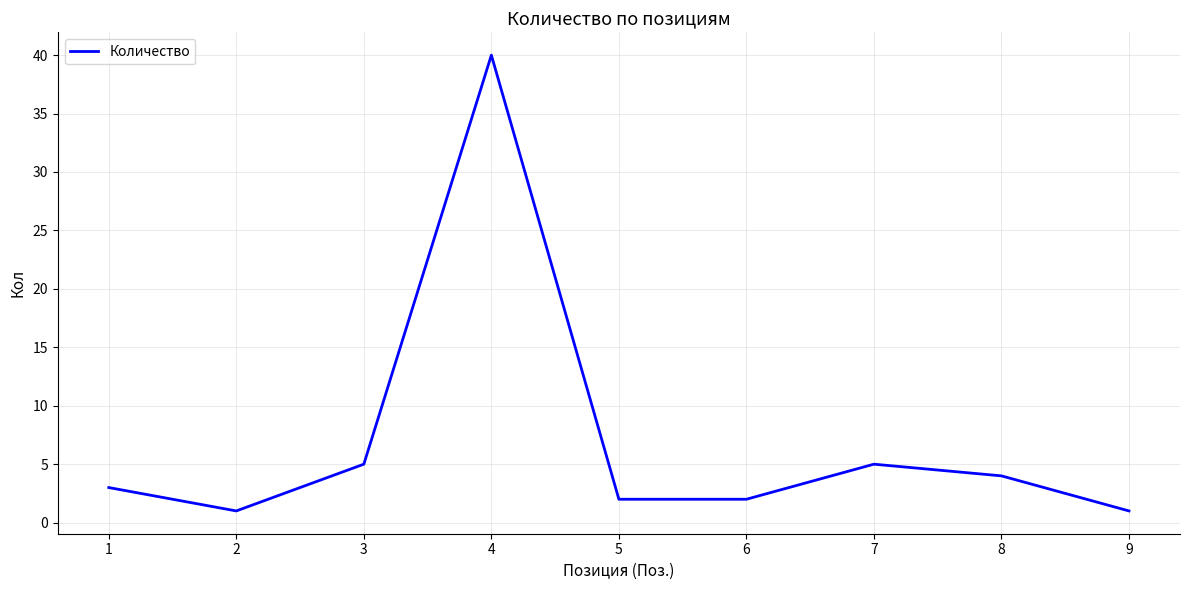

The value at 7 is 3. True or false?

False